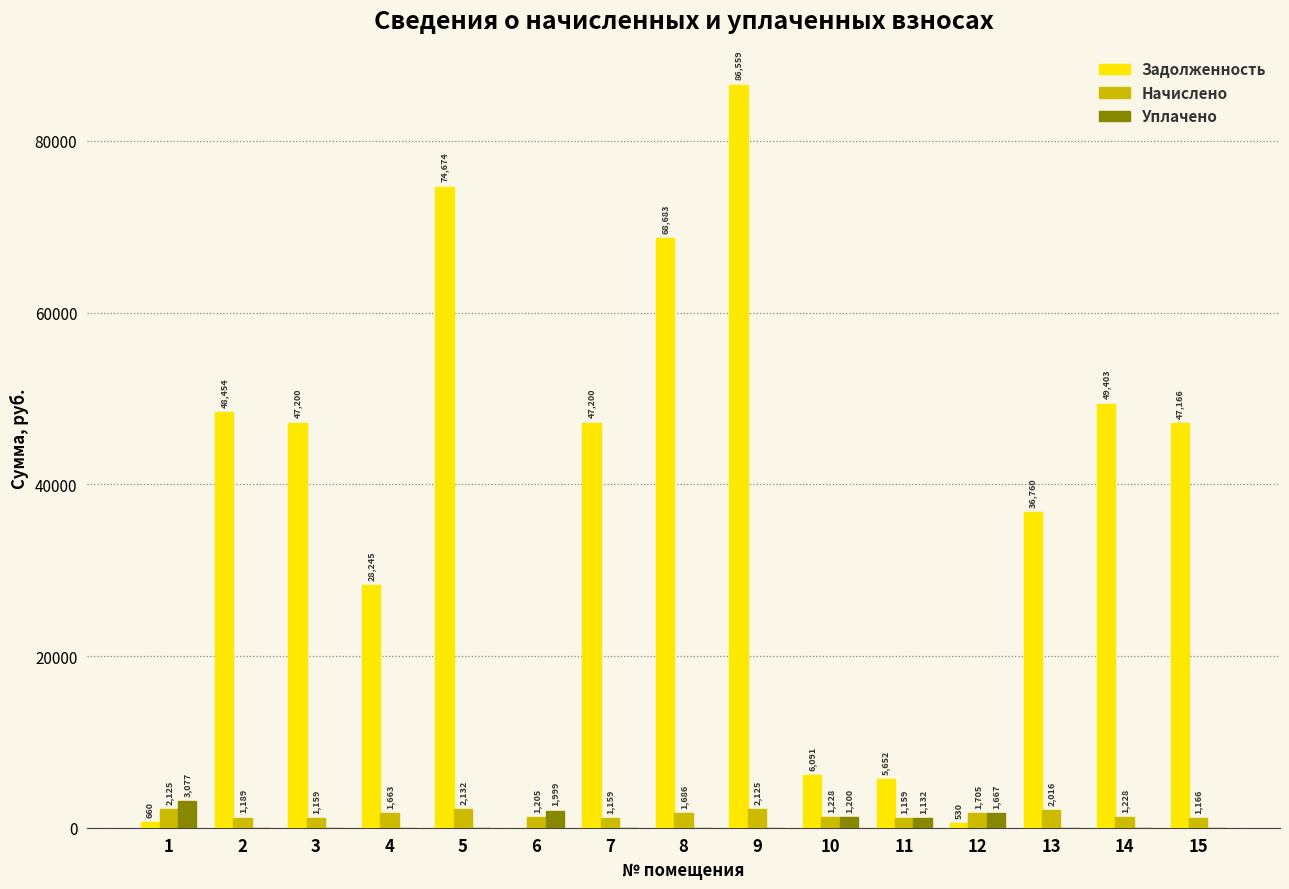

Which series has the largest total across all categories?

Задолженность